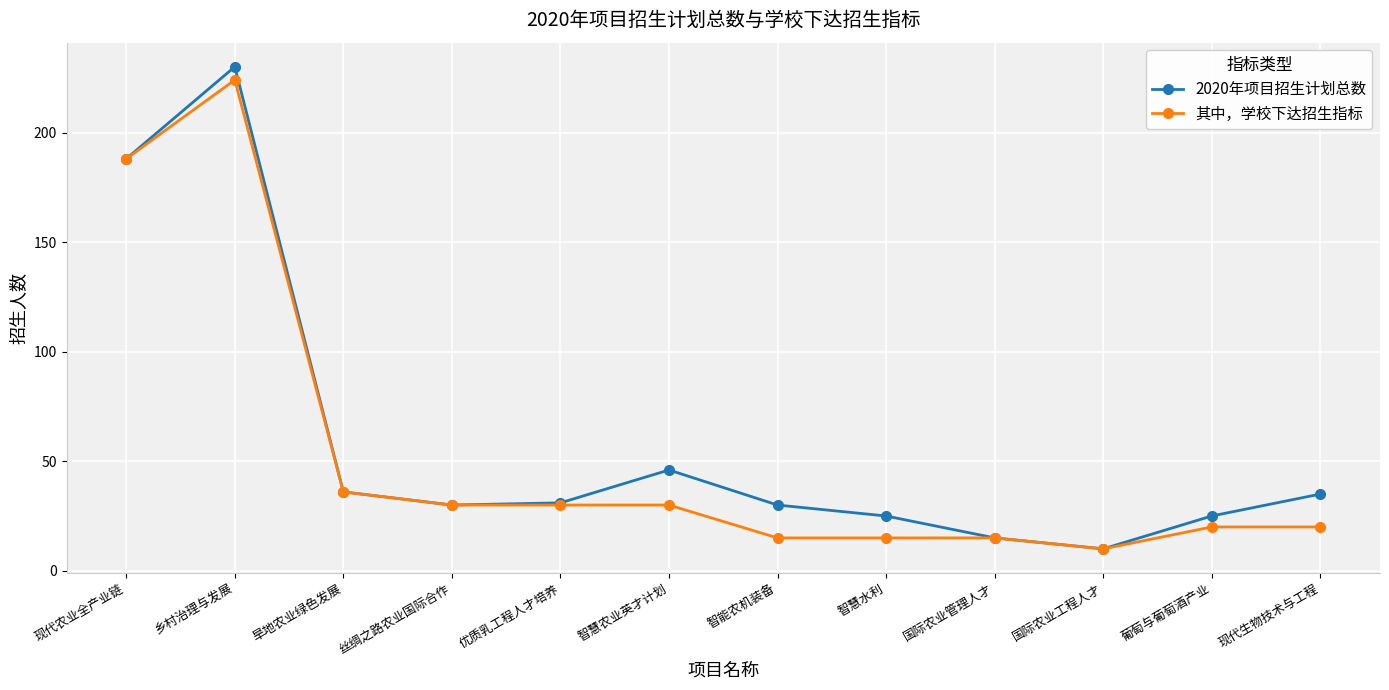

What is the difference between the maximum and minimum values in the 其中，学校下达招生指标 series?

214